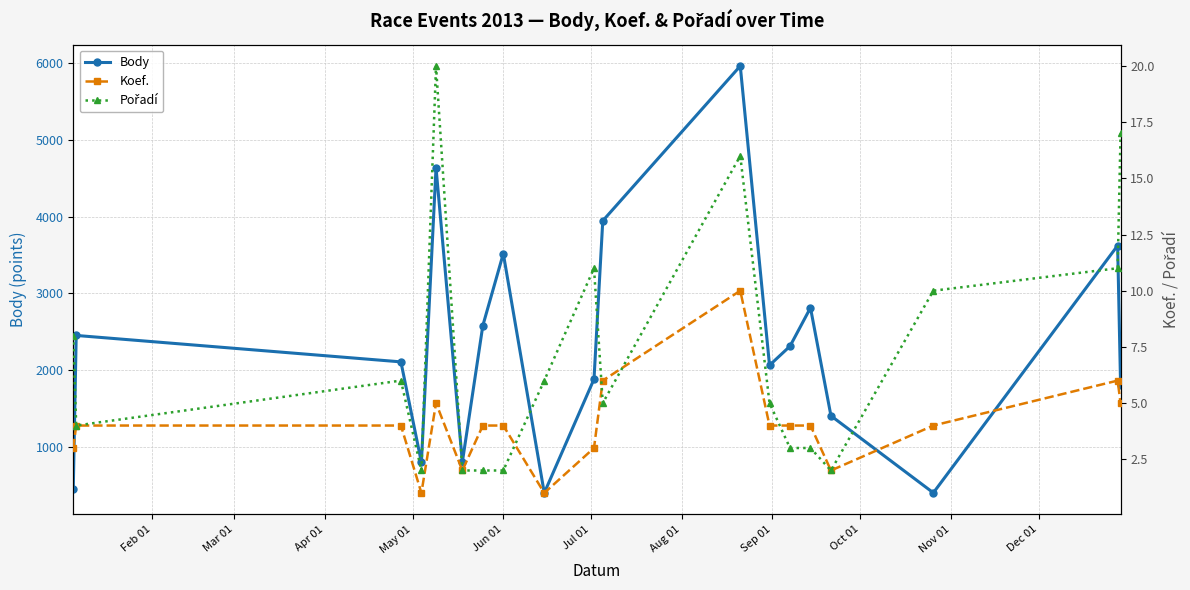

What is the difference between the second highest and minimum values in the Body series?

4233